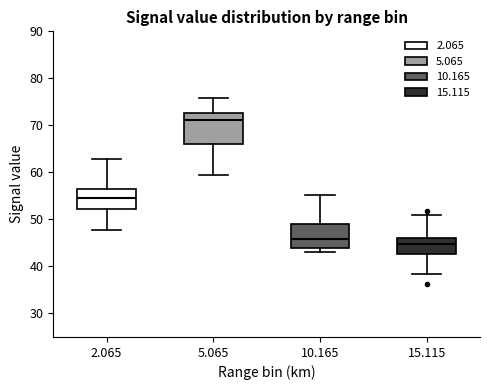

Which box's median line is the lowest?

15.115